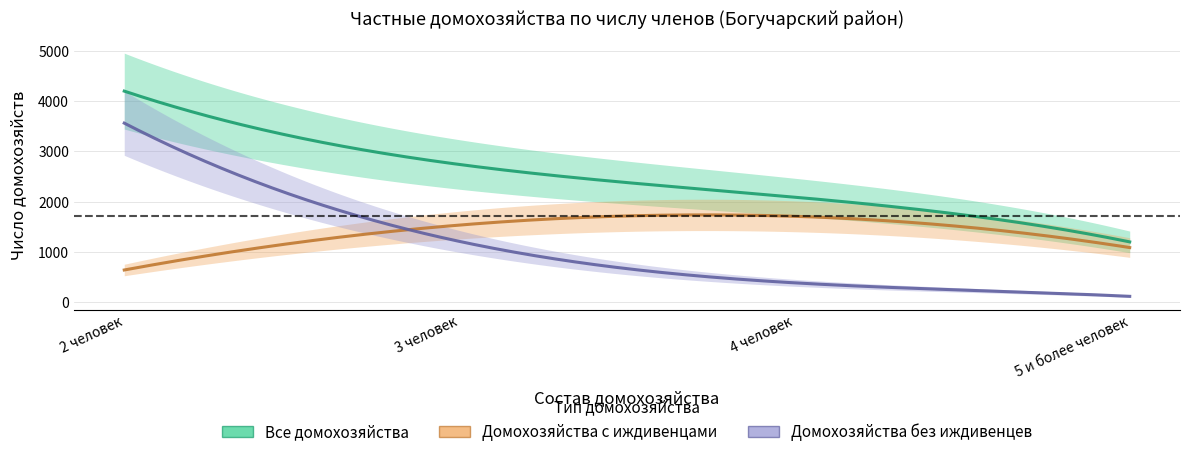

List the series in order of their peak value, lowest first.

Домохозяйства с иждивенцами, Домохозяйства без иждивенцев, Все домохозяйства